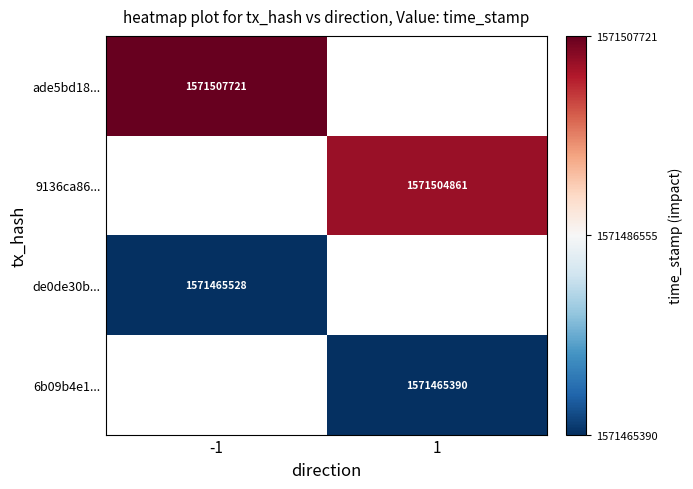

Is it true that 9136ca86... equals 1571504861 at 1?

True